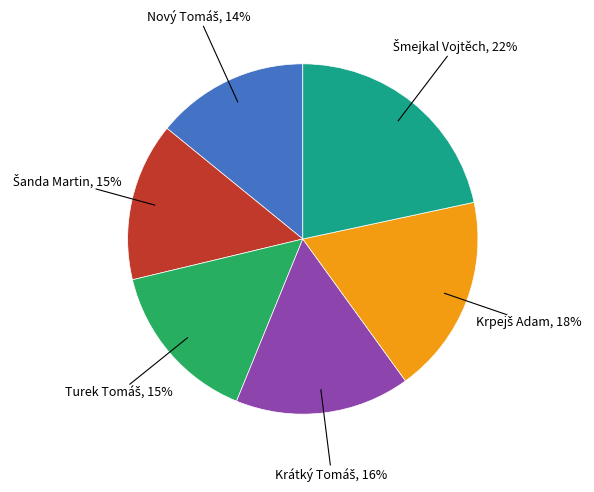

Does any single category account for the majority?

No